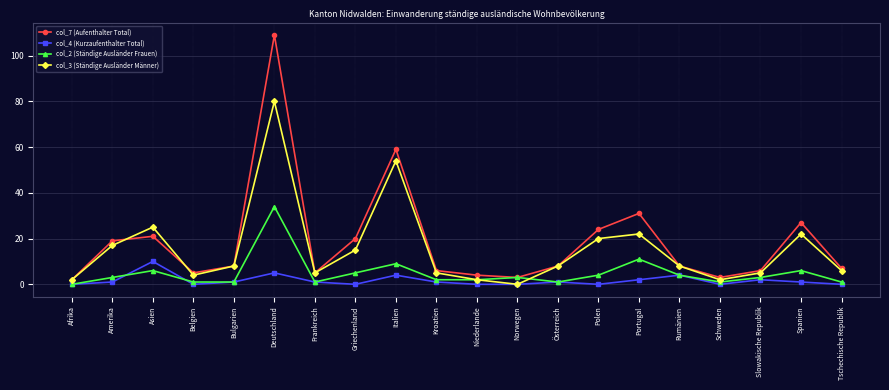

Count the number of data series in this chart.

4